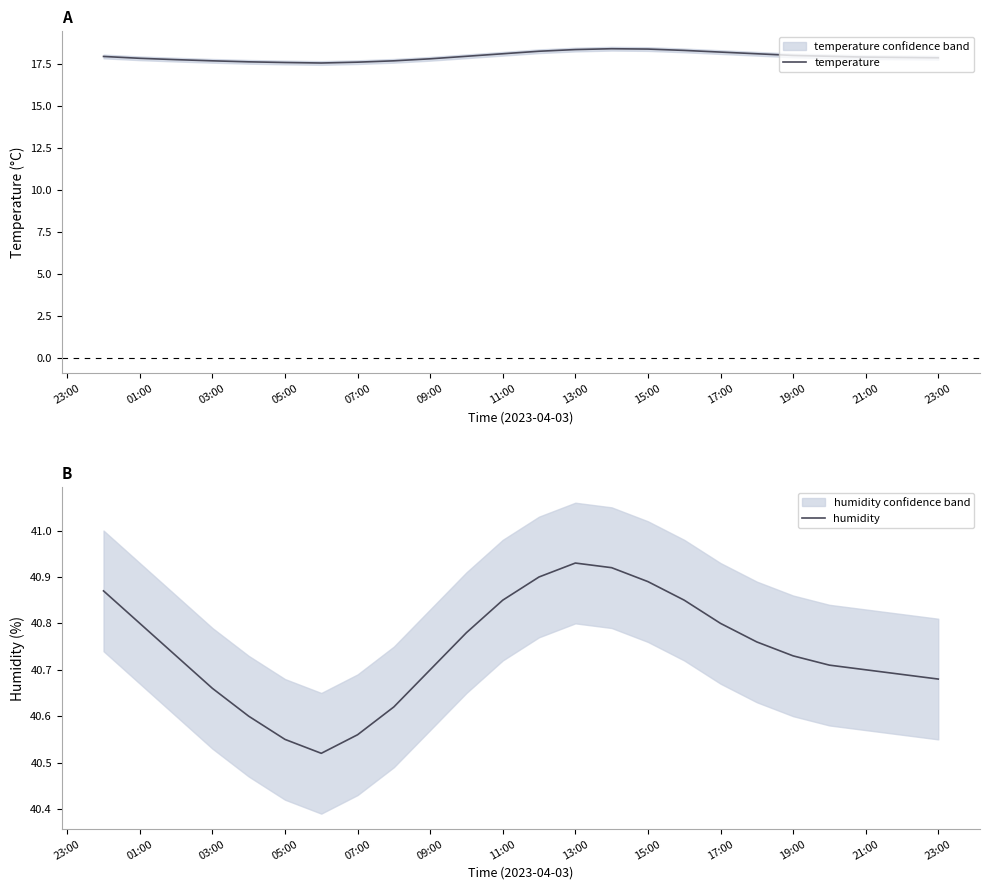

List the series in order of their peak value, highest first.

humidity, temperature